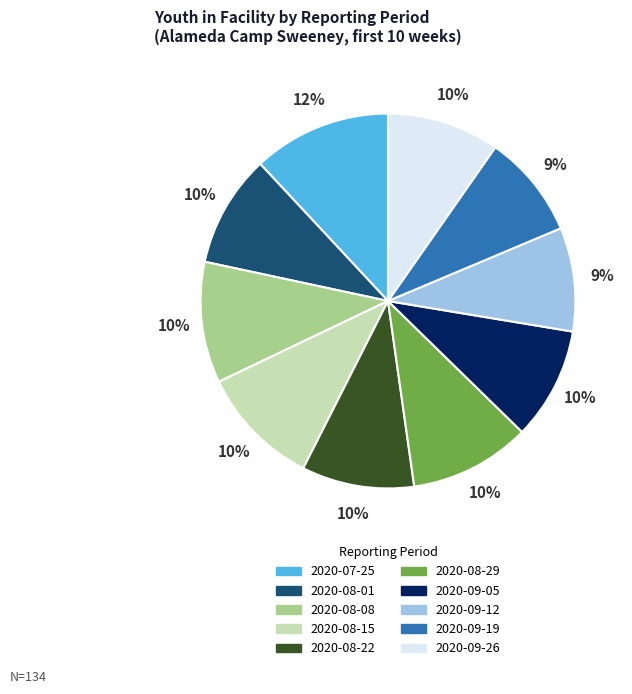

True or false: 2020-09-26 accounts for 10% of the total.

True